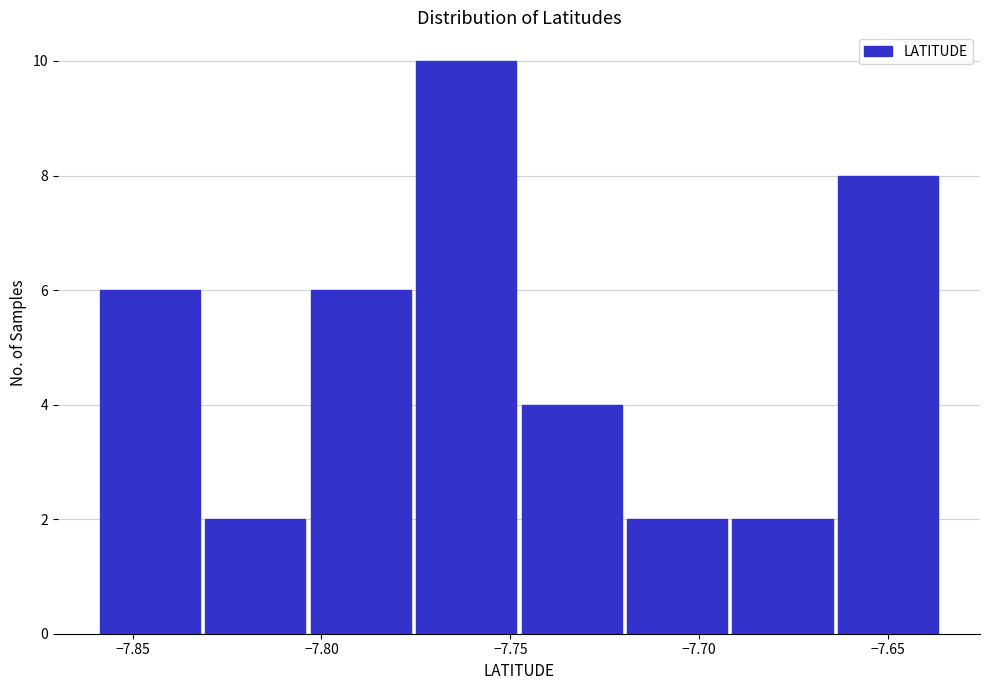

How tall is the bar that spans -7.665 to -7.635 on the x-axis? Neither the bar edges nor the heights are printed on the chart, so give them approximately, as read against the axes.

8